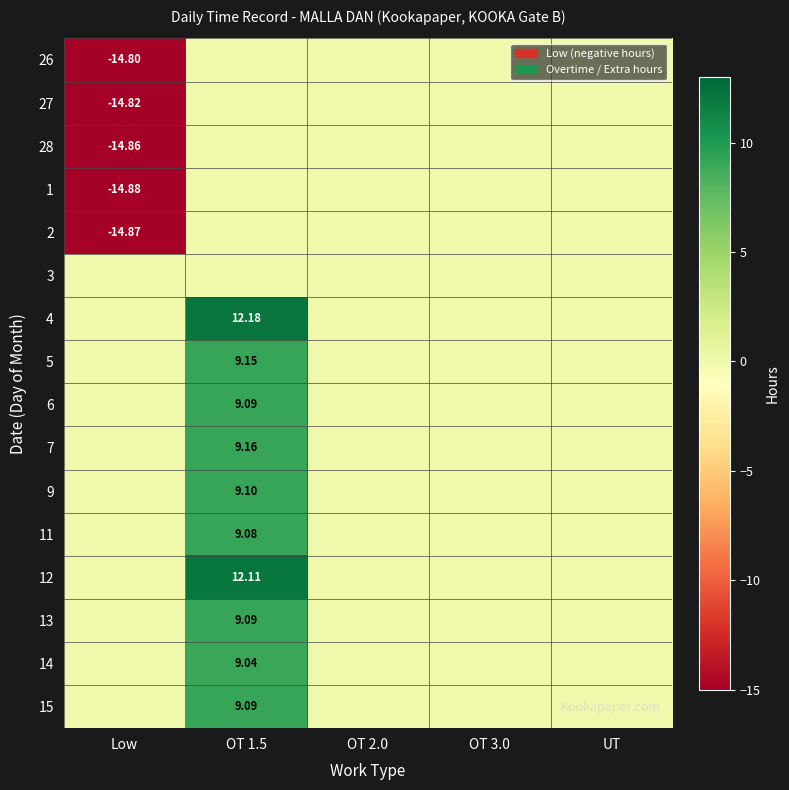

Is it true that 14 equals 3.9 at Low?

False